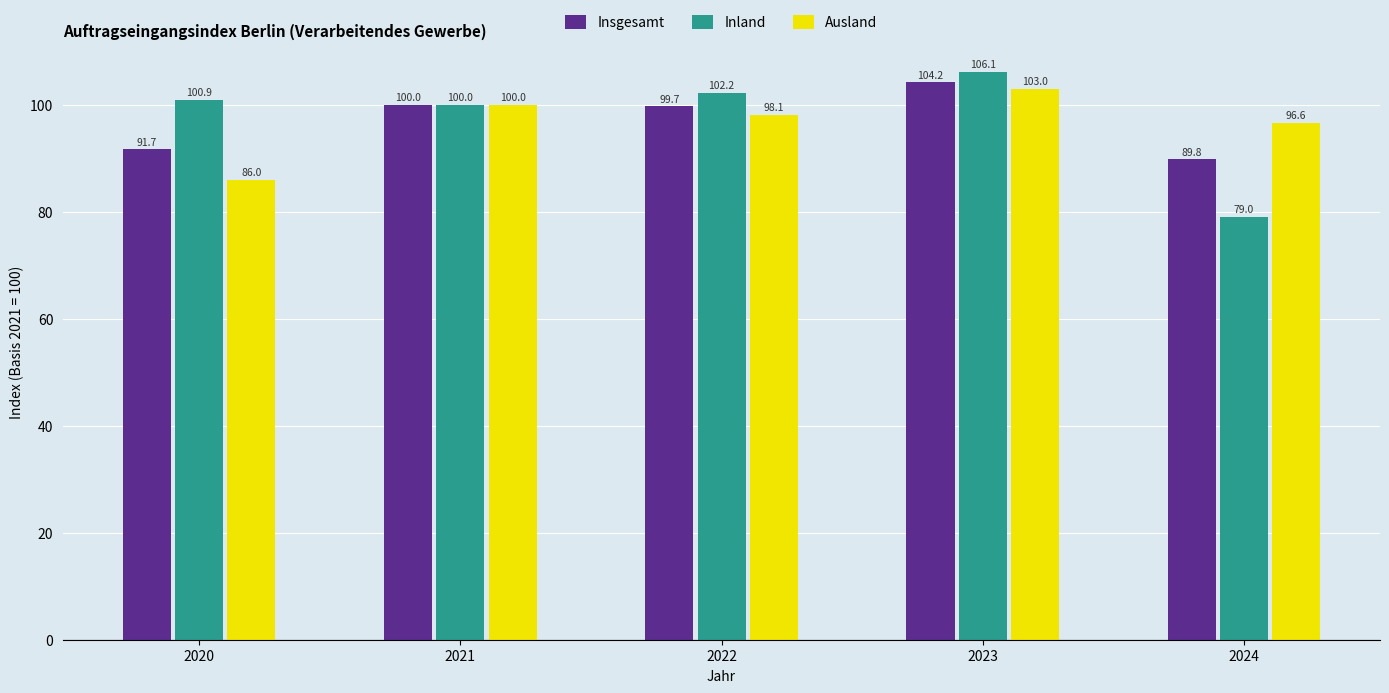

What are all the series names shown in the legend?

Insgesamt, Inland, Ausland